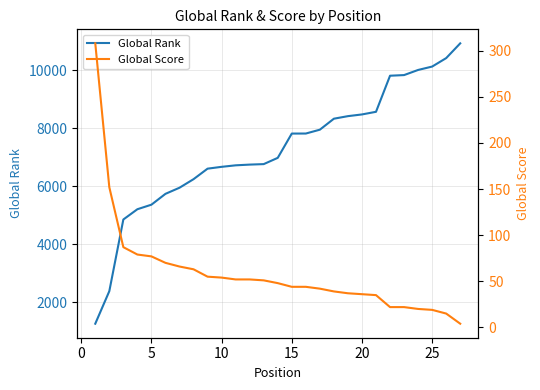

What is the maximum value for Global Rank?

10931